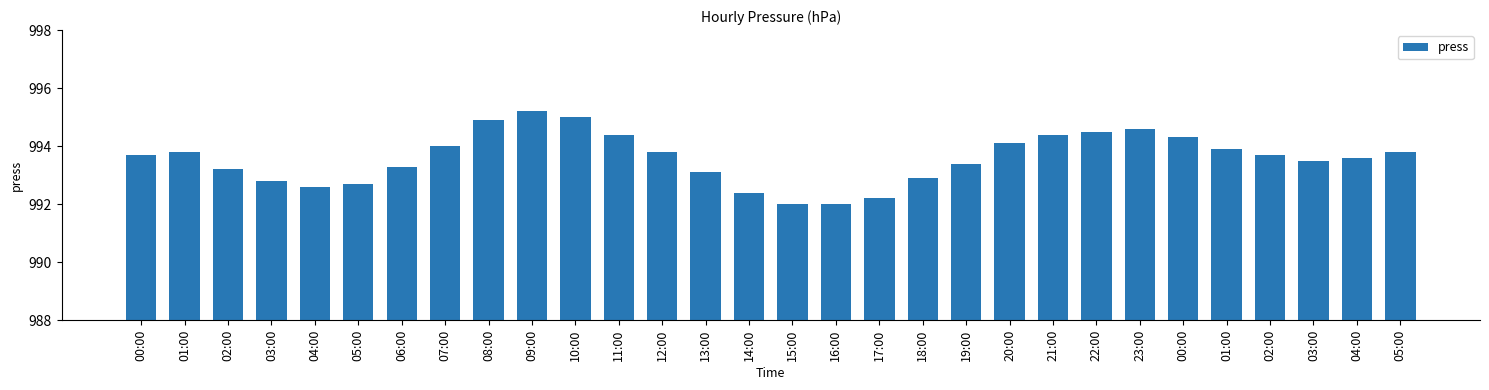

How many bars are there in total?

30